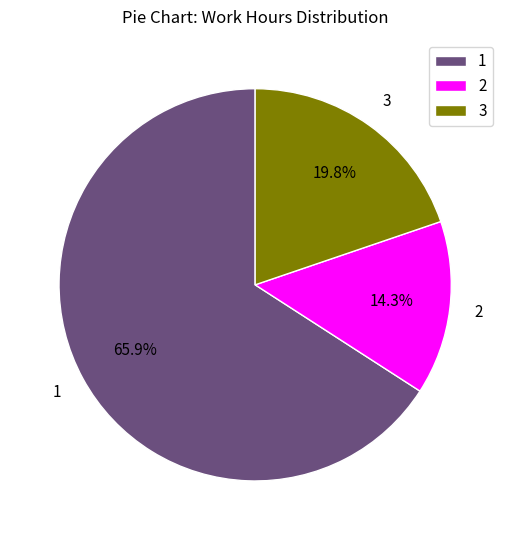

Which category has the smallest portion of the pie?

2